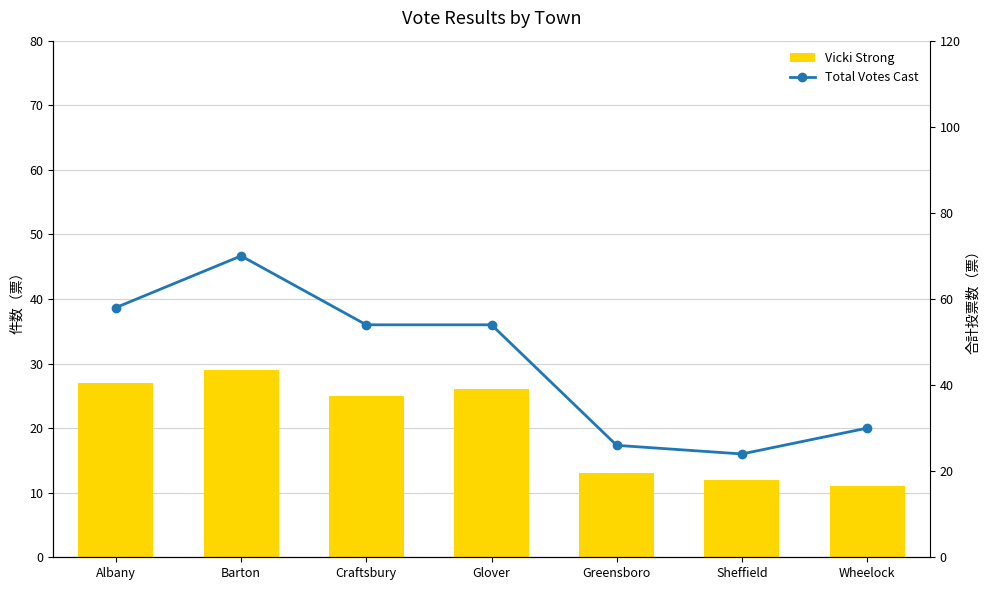

List the labels in order of Vicki Strong value, smallest first.

Wheelock, Sheffield, Greensboro, Craftsbury, Glover, Albany, Barton